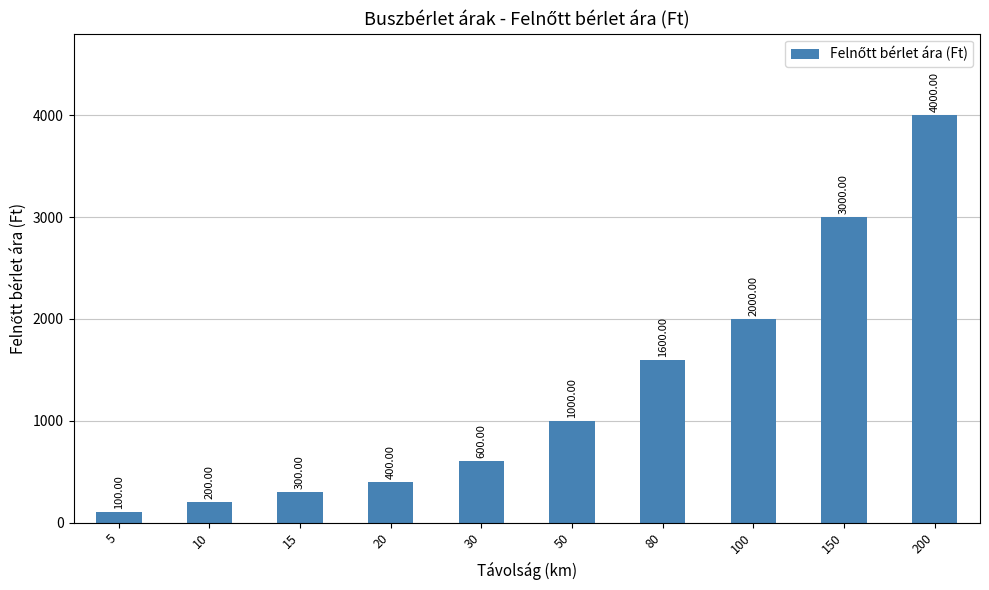

Between 100 and 30, which is larger?

100